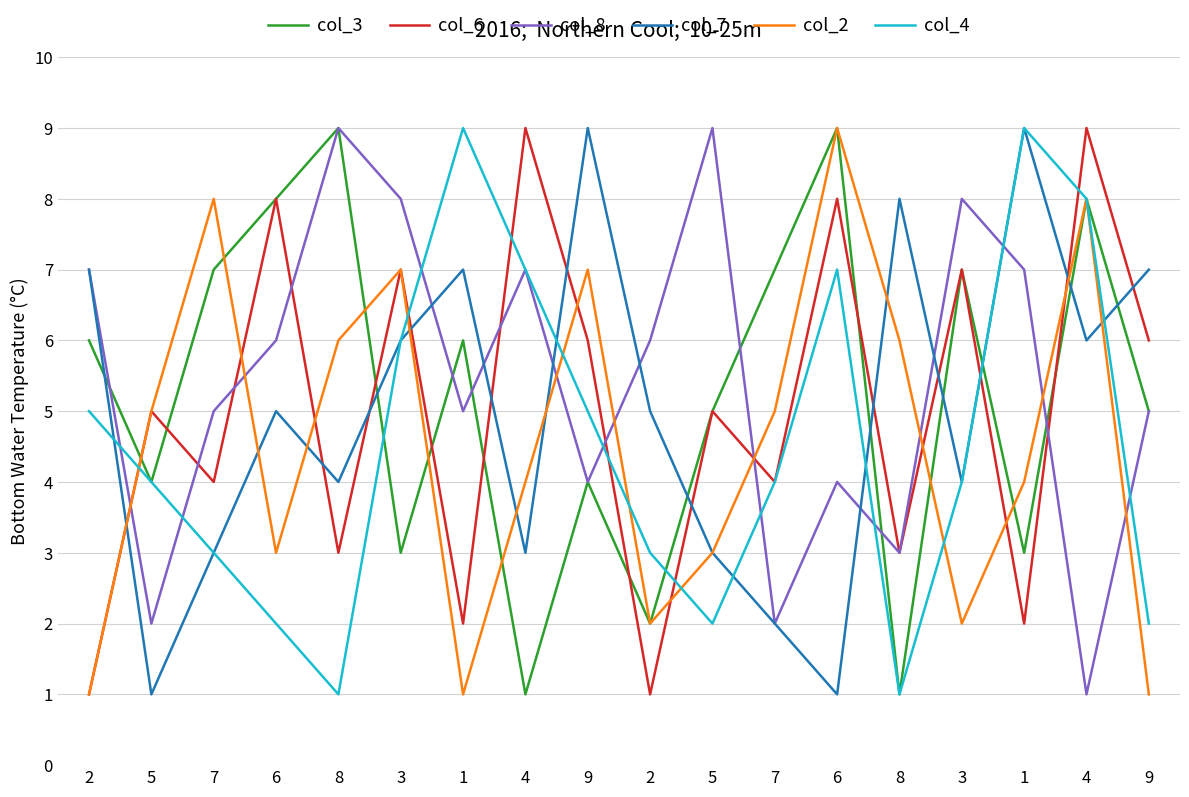

Does the chart have visible grid lines?

Yes